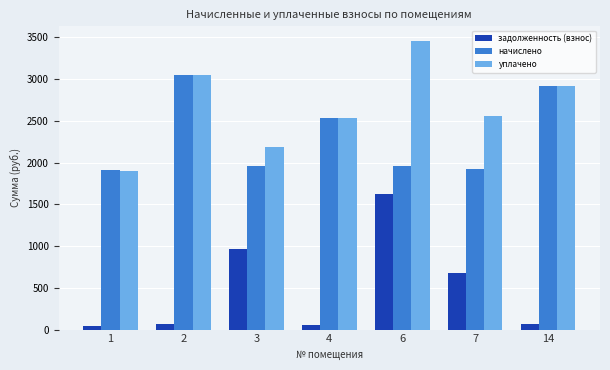

At which label does задолженность (взнос) reach its peak?

6